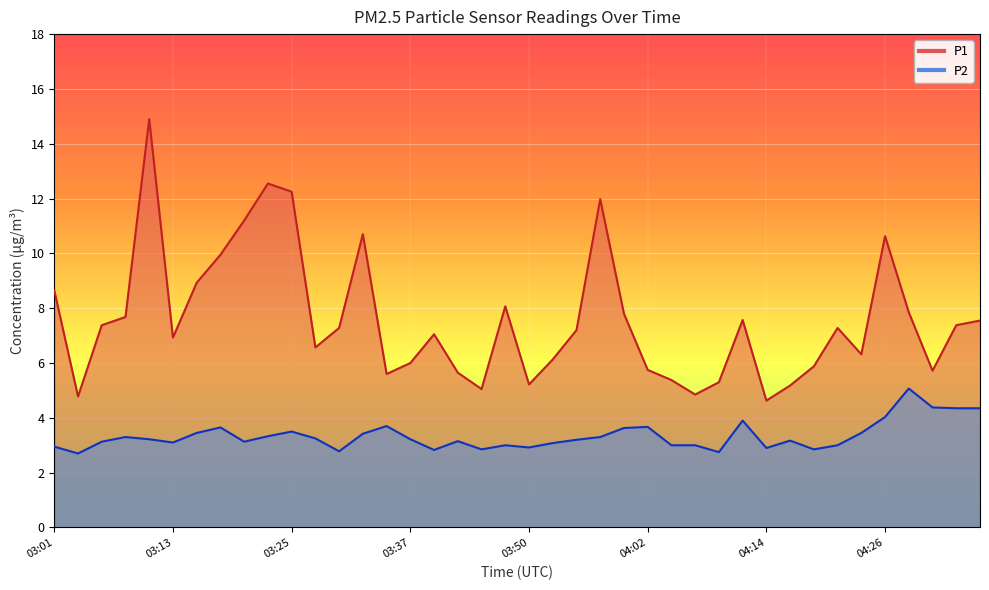

What position from the left is 04:26?

36